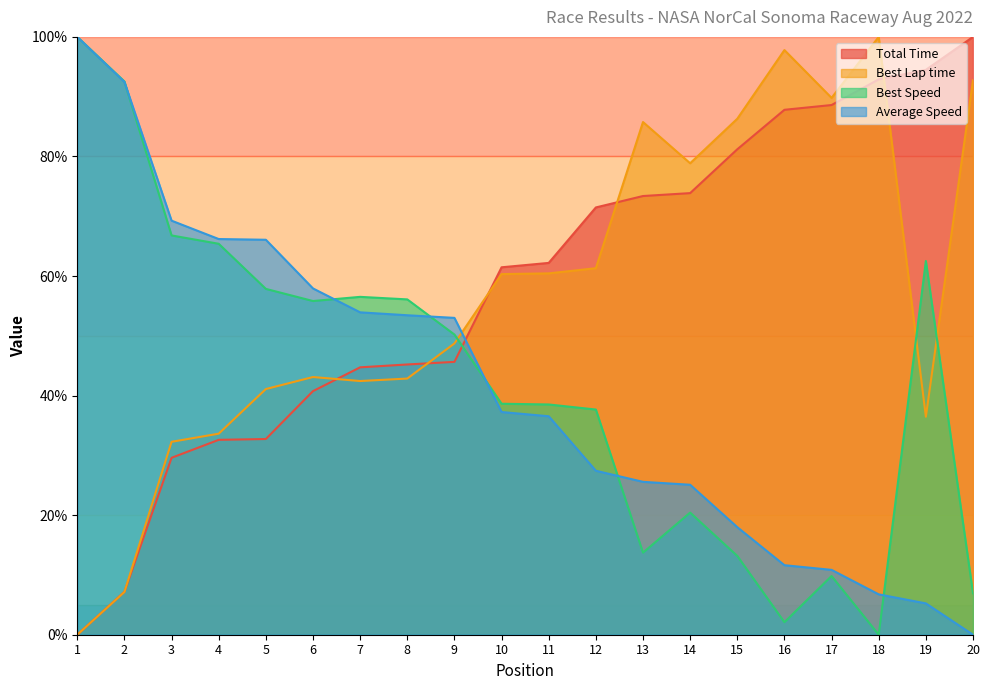

How many times do Best Lap time and Average Speed cross each other?

1